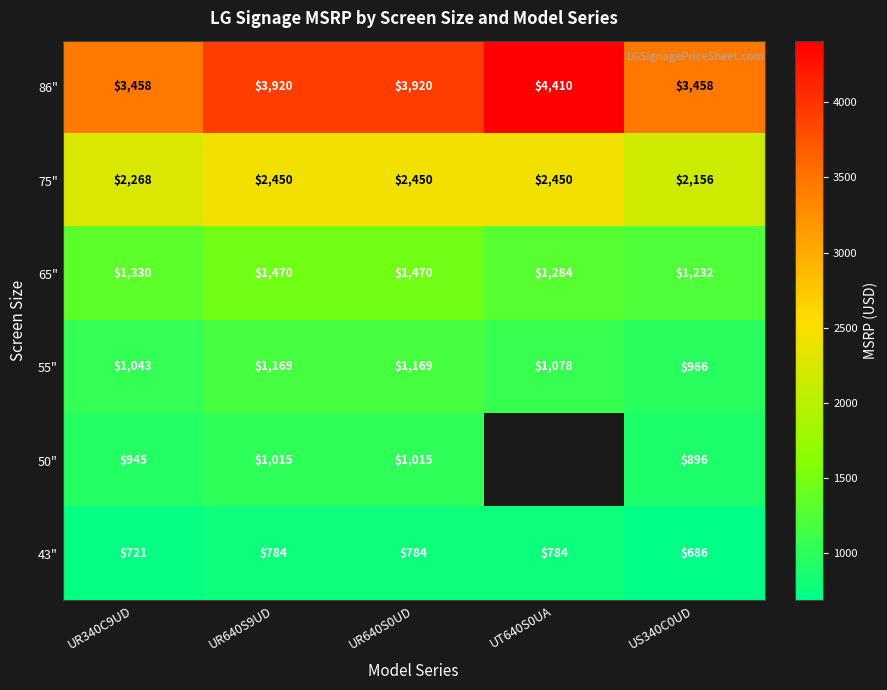

How many data points in 75" are less than 2450?

2